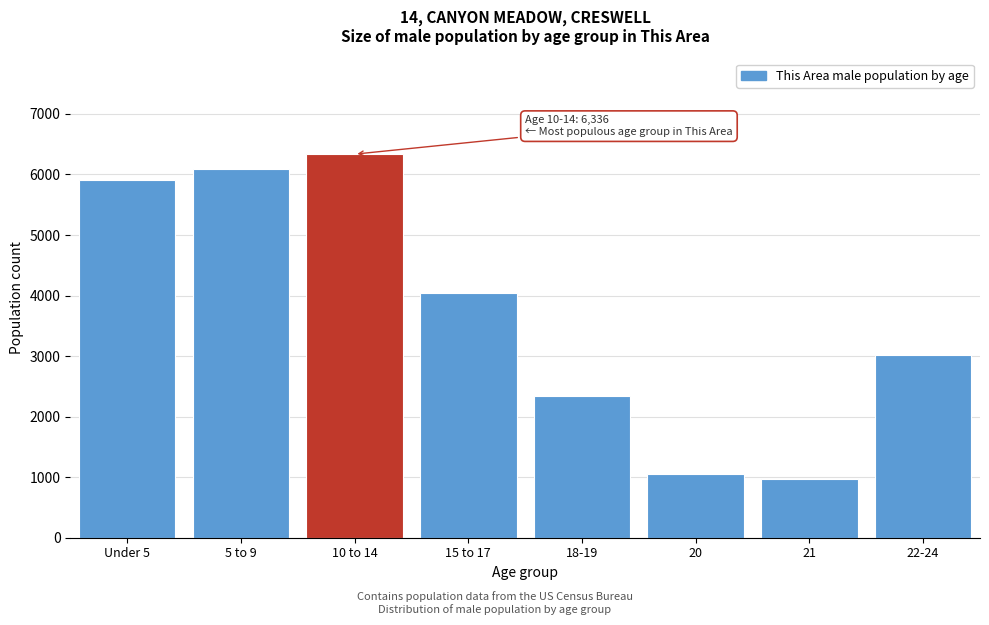

Reading left to right, transcribe all the data shown in this chart.

5902	6089	6336	4040	2348	1050	974	3017